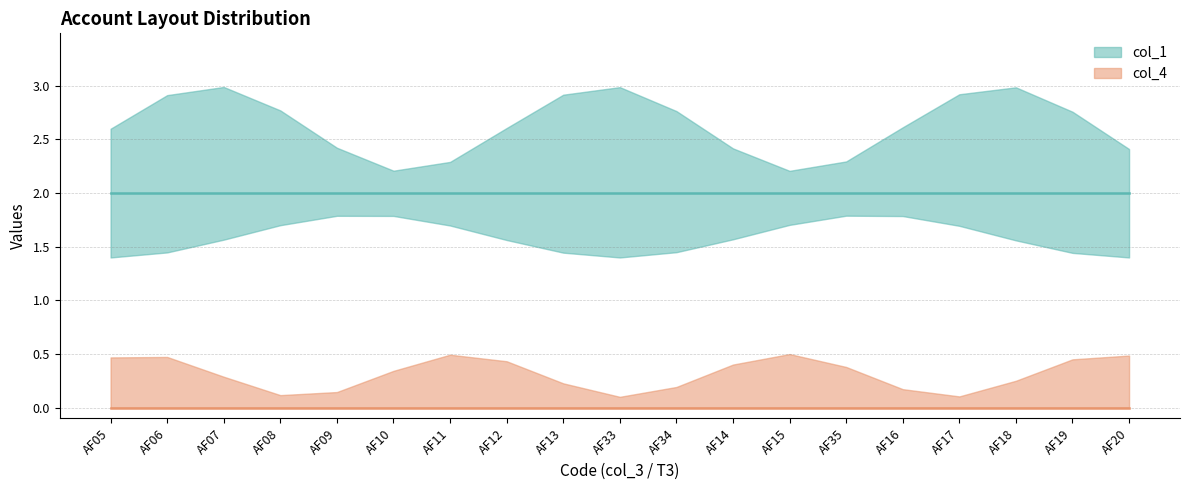

What are all the series names shown in the legend?

col_1, col_4